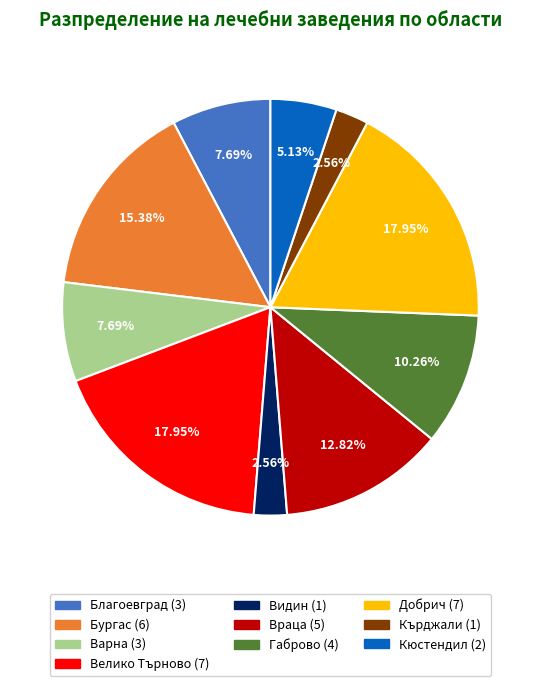

True or false: Кърджали accounts for 3% of the total.

True